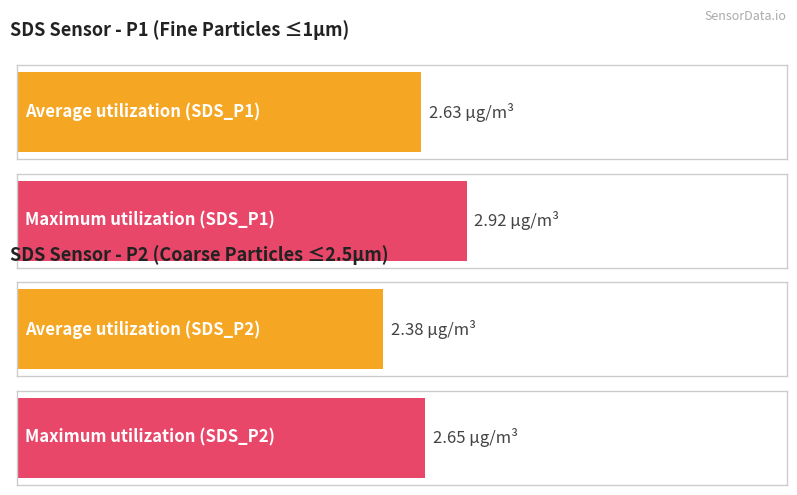

True or false: SDS_P1 has a value of 5.2 at 00:20.

False